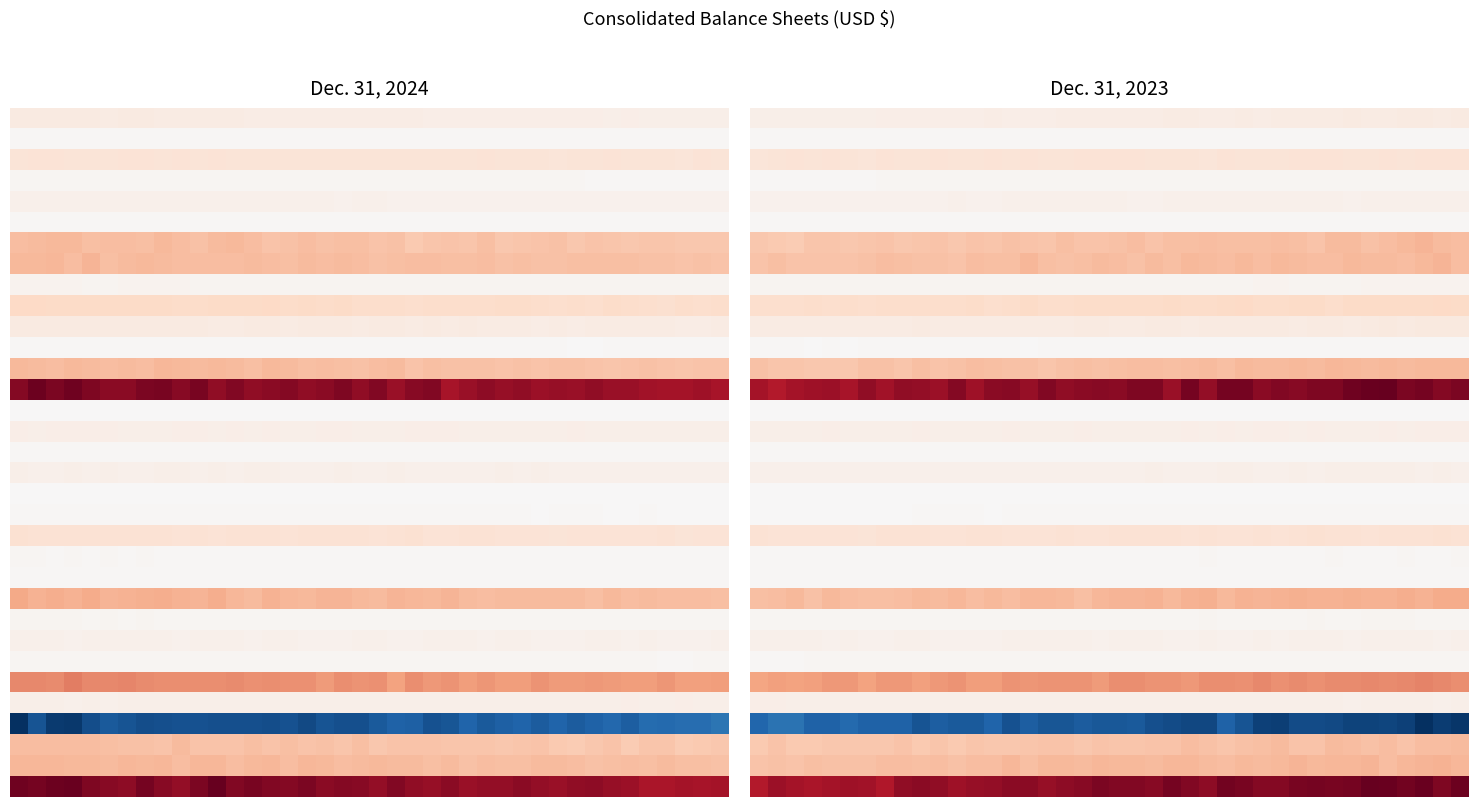

At how many categories does at least one series exceed 6037139?

40